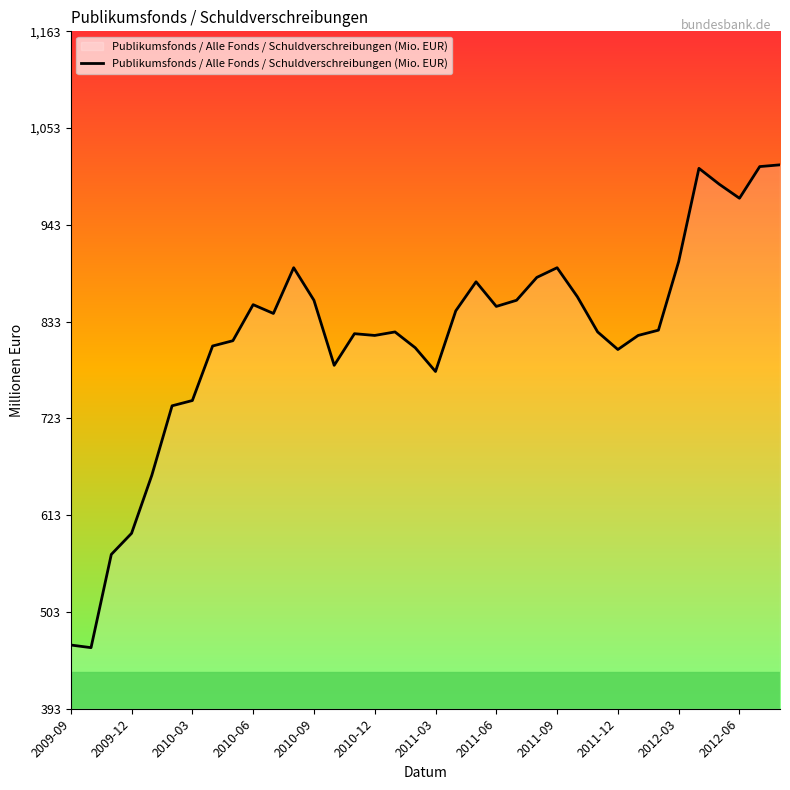

What is the smallest value displayed?

463